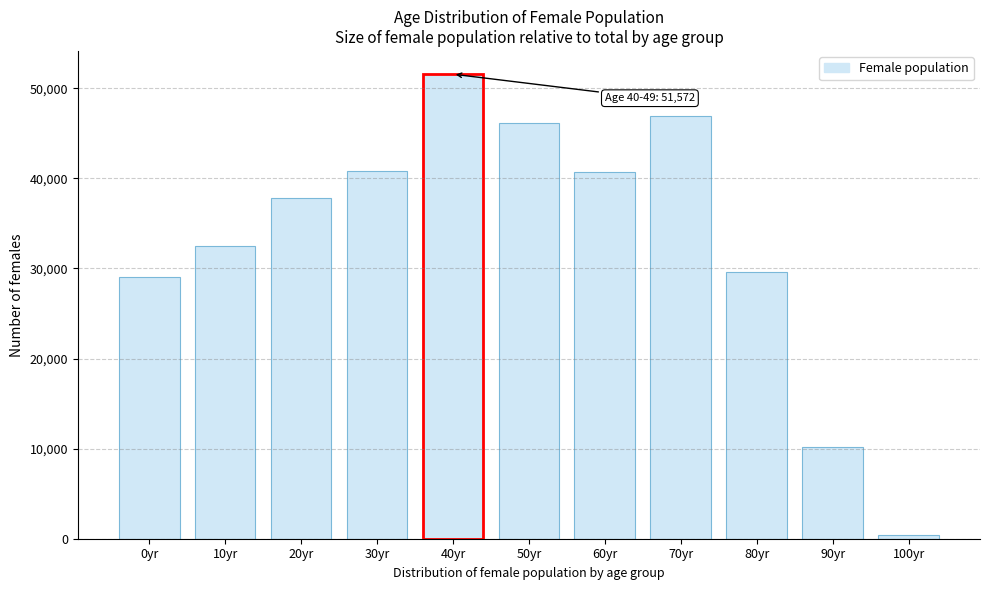

Is it true that the value at 80yr is 29569?

True